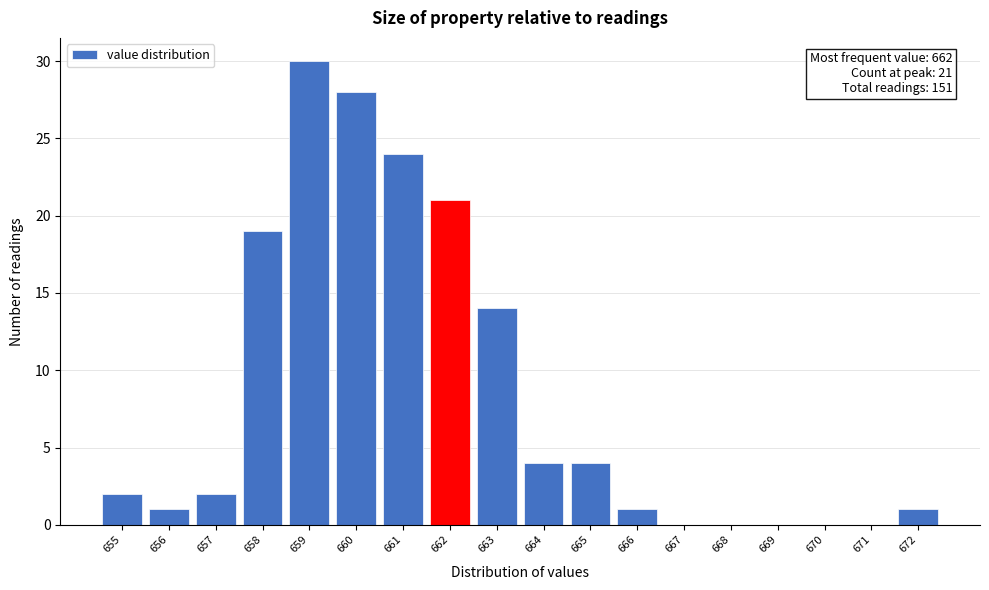

Over which range of the x-axis is the bar tallest?

658.5 to 659.5